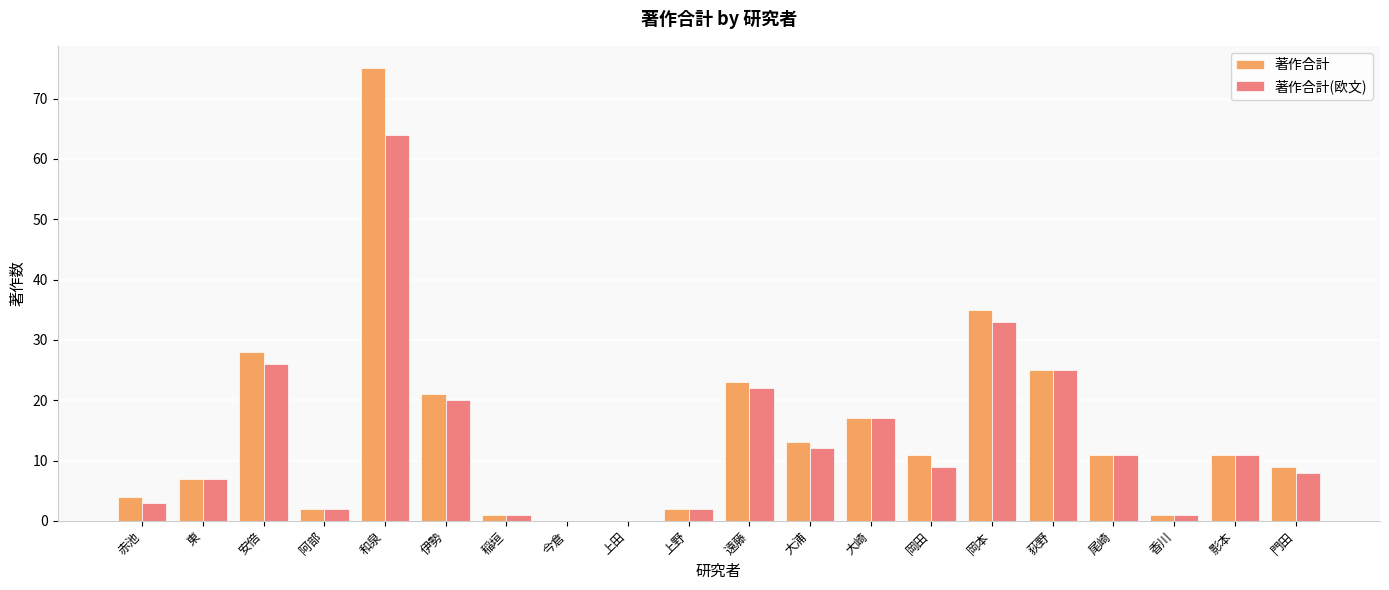

What is the greatest value displayed?

75